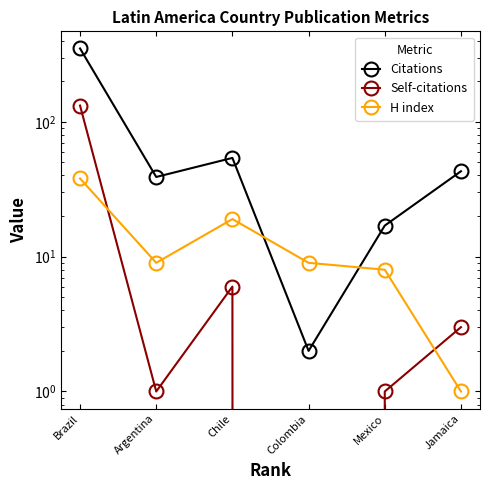

How many intersections are there between Citations and H index?

2